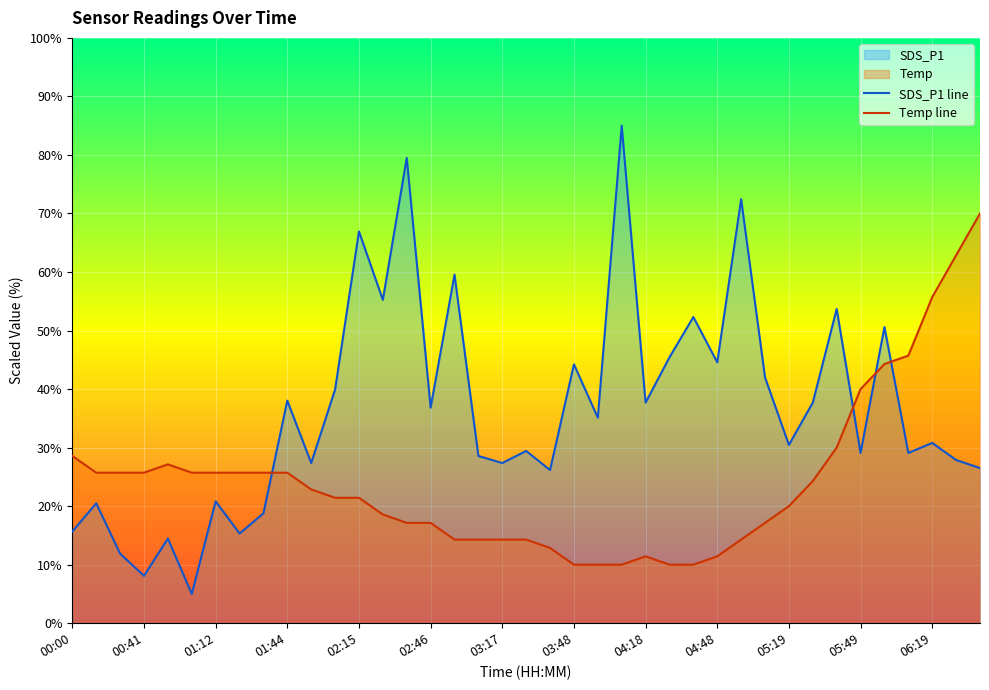

Which series has the largest range (max minus min)?

SDS_P1 line